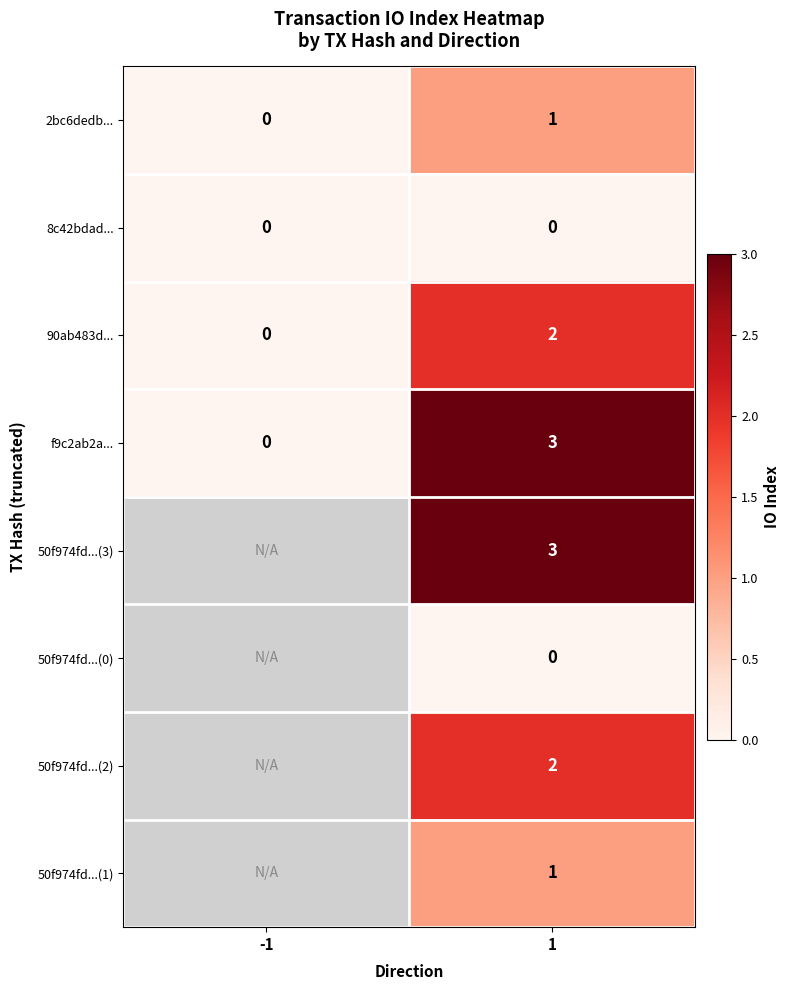

The value of 8c42bdad... at -1 is 0. True or false?

True